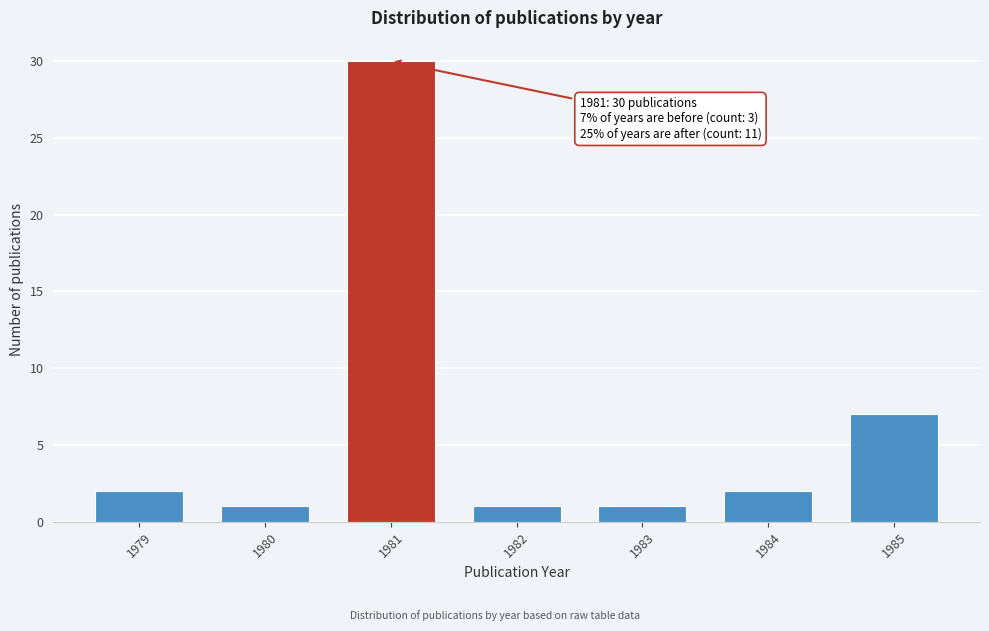

Reading right to left, transcribe all the data shown in this chart.

7	2	1	1	30	1	2